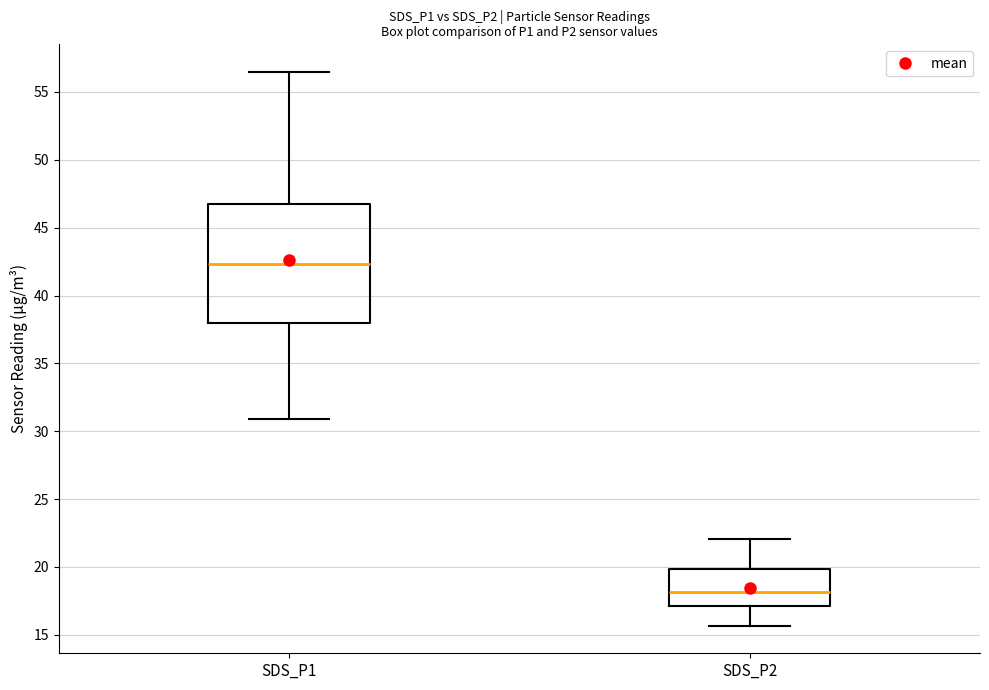

Comparing the boxes themselves (not the whiskers), which one is the tallest?

SDS_P1